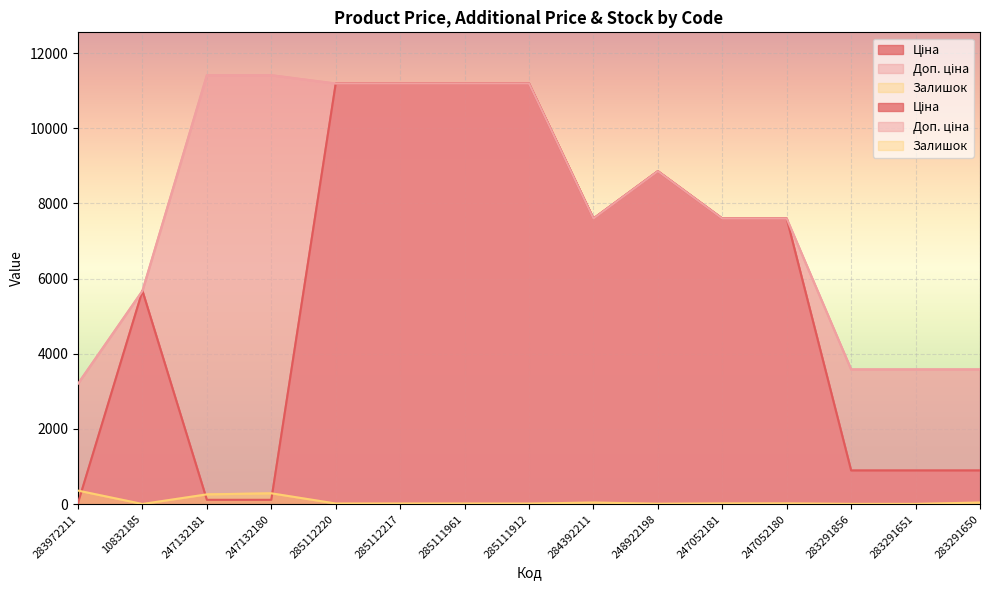

Between 248922198 and 283291856, which series saw the biggest shift?

Ціна